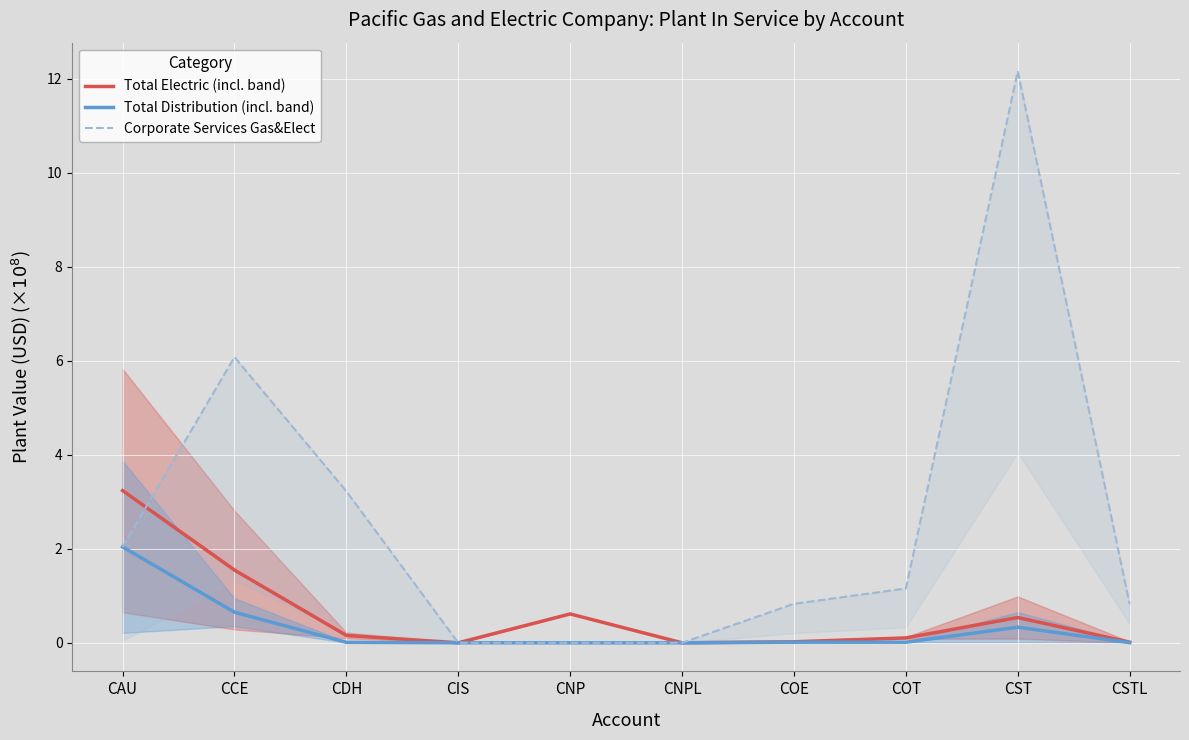

Reading left to right, list all the values displayed in this chart.

Total Electric (incl. band): CAU=3.2	CCE=1.5	CDH=0.2	CIS=0.0	CNP=0.6	CNPL=0.0	COE=0.0	COT=0.1	CST=0.5	CSTL=0.0
Total Distribution (incl. band): CAU=2.0	CCE=0.7	CDH=0.0	CIS=0.0	CNP=0.0	CNPL=0.0	COE=0.0	COT=0.0	CST=0.3	CSTL=0.0
Corporate Services Gas&Elect: CAU=2.0	CCE=6.1	CDH=3.2	CIS=0.0	CNP=0.0	CNPL=0.0	COE=0.8	COT=1.2	CST=12.2	CSTL=0.8